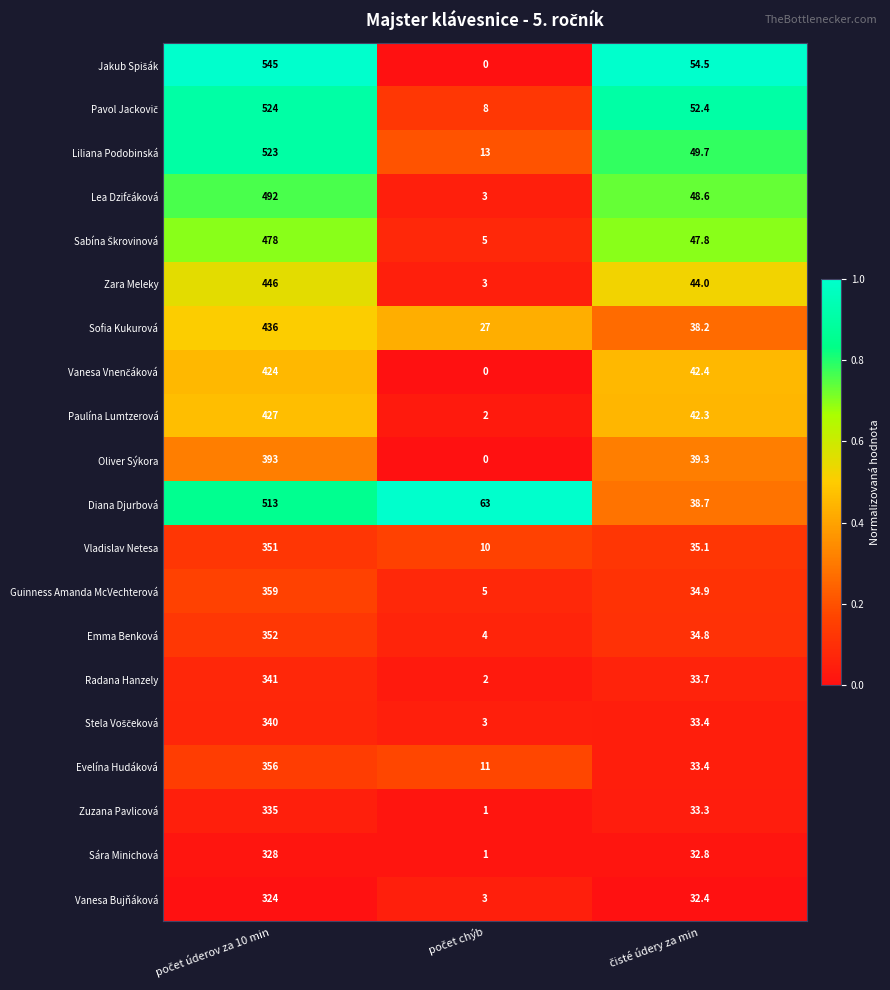

What is the lowest value of the Guinness Amanda McVechterová series?

5.0